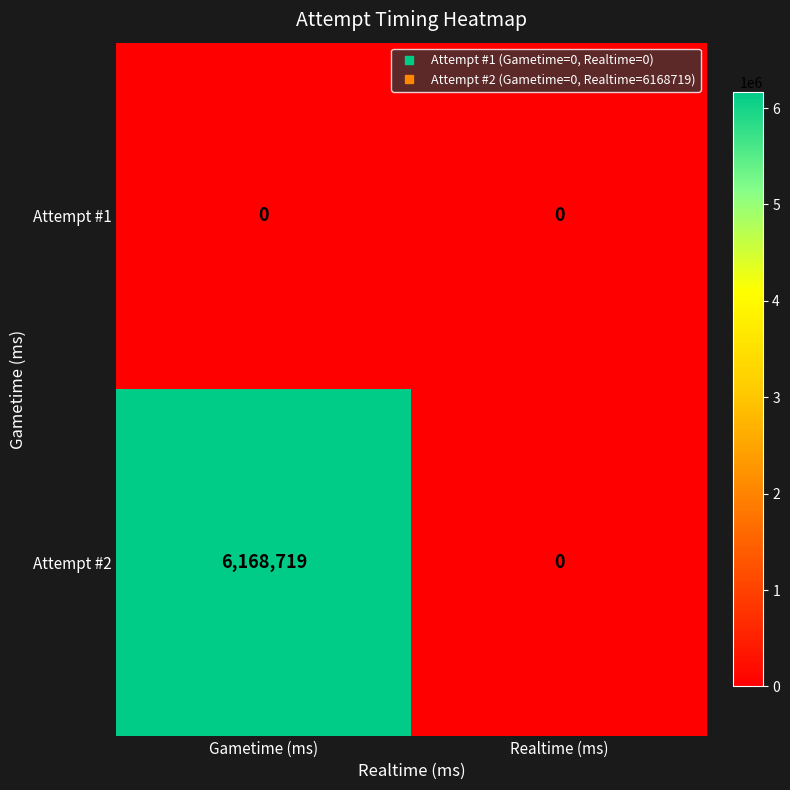

Which series has the widest spread of values?

Attempt #2